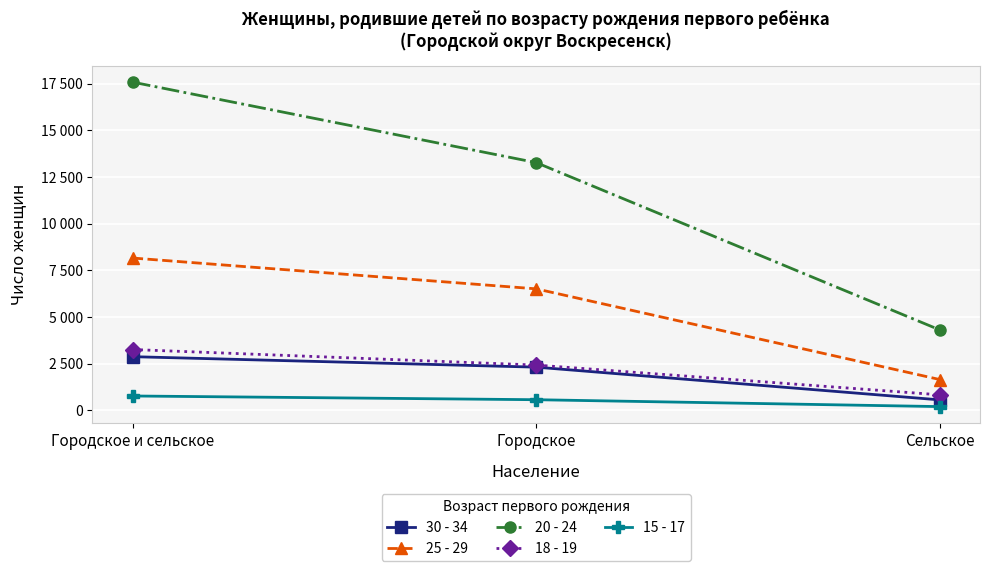

Reading left to right, list all the values displayed in this chart.

30 - 34: 2875	2314	561
25 - 29: 8161	6510	1651
20 - 24: 17587	13275	4312
18 - 19: 3258	2426	832
15 - 17: 769	569	200